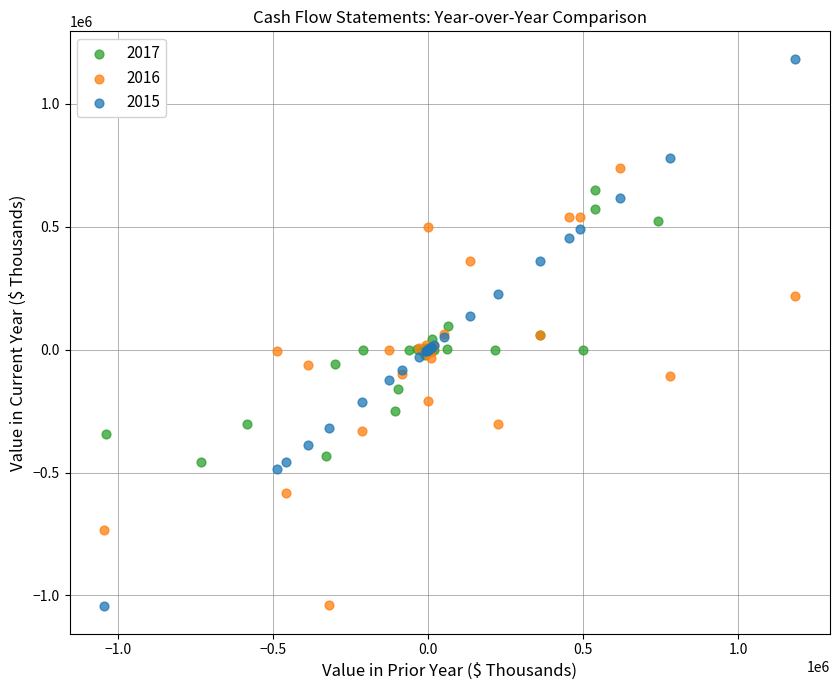

Which series has the largest Y range (max minus min)?

2015